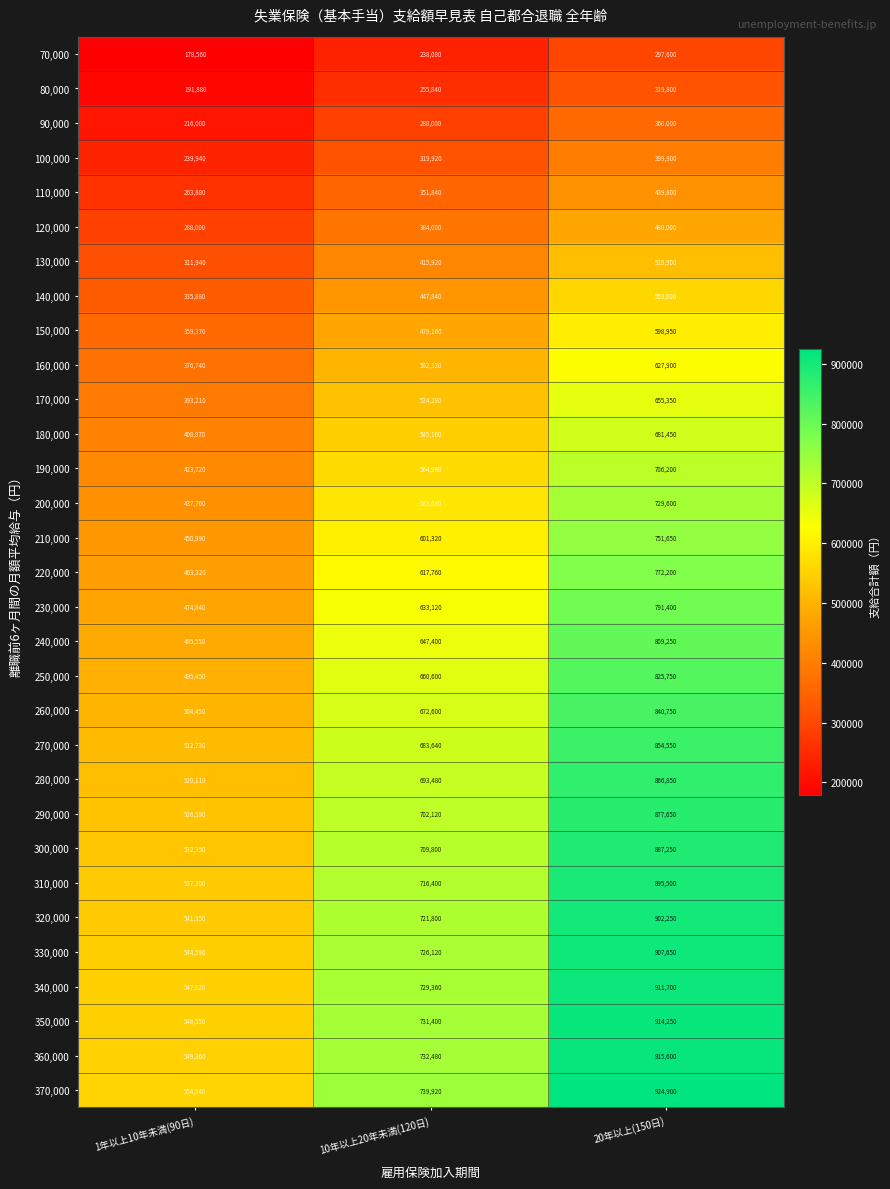

Which series has the largest range (max minus min)?

370,000